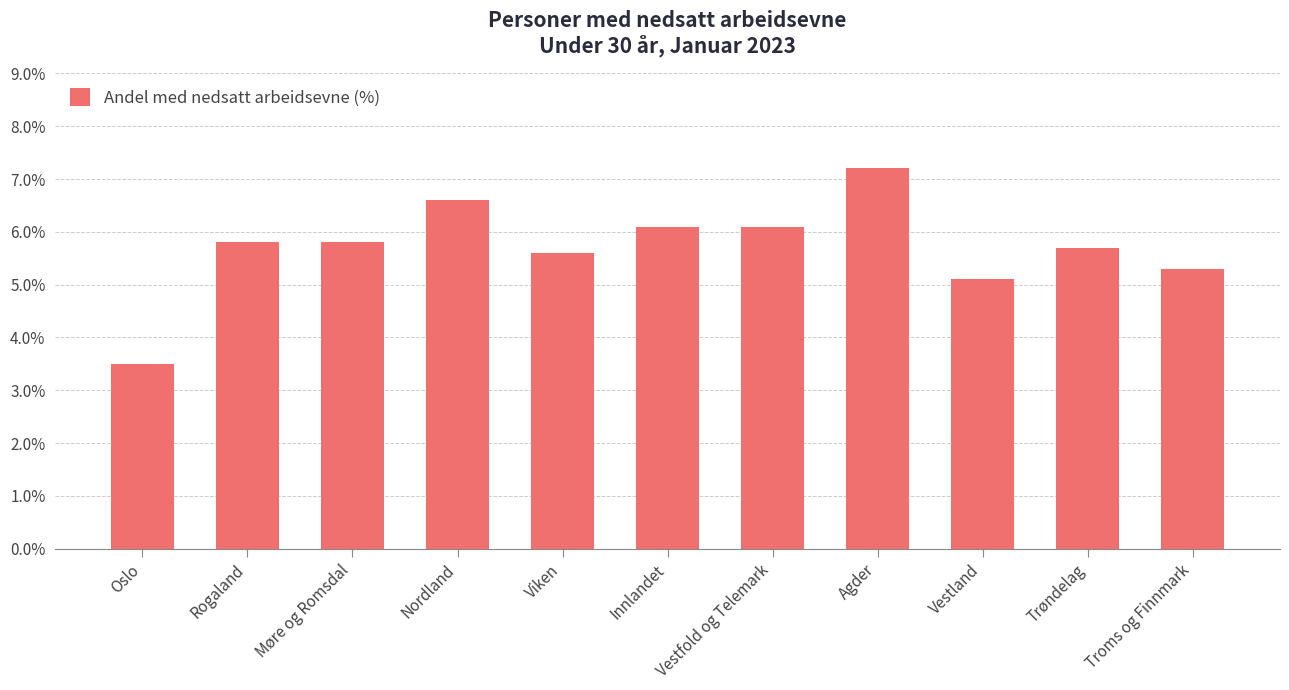

Approximately how many times larger is the value at Troms og Finnmark compared to Rogaland?

0.9